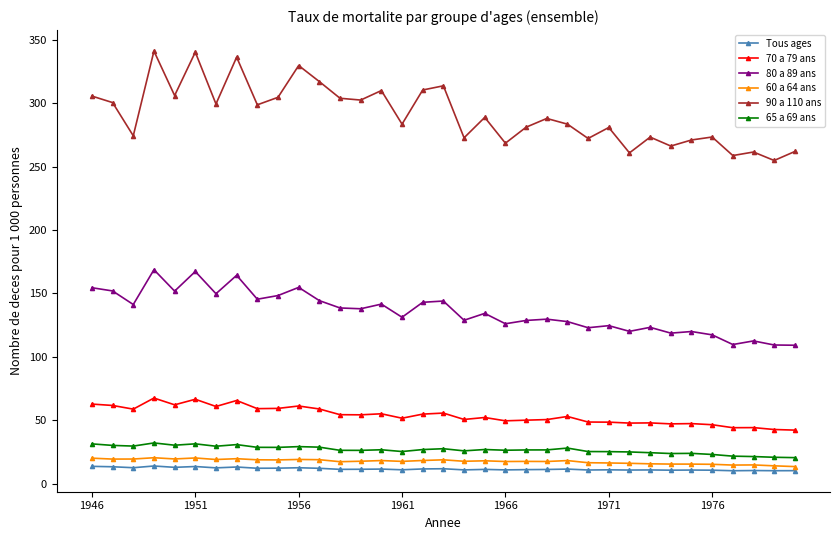

Which series has the largest total across all categories?

90 a 110 ans